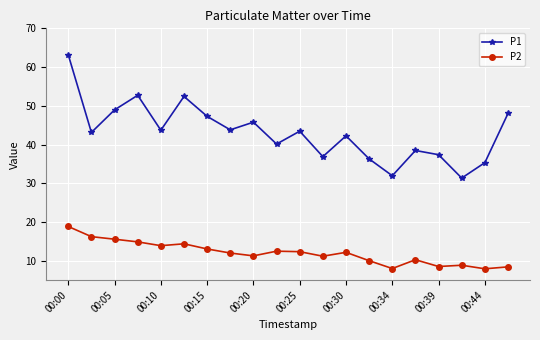

What is the lowest value of the P2 series?

7.9